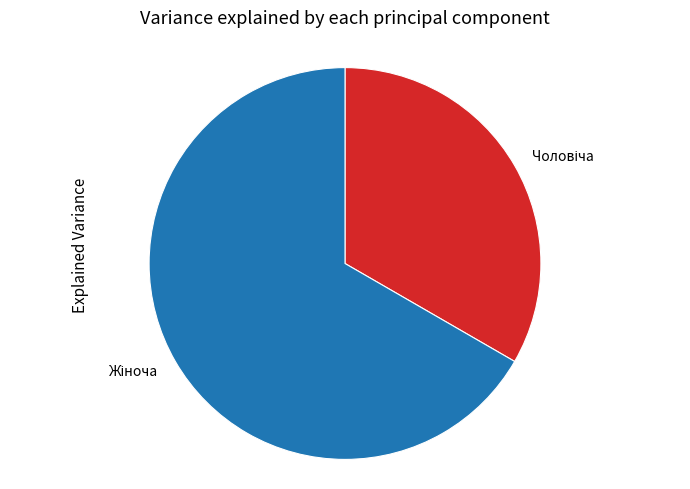

Is there any slice that represents more than half of the pie?

Yes